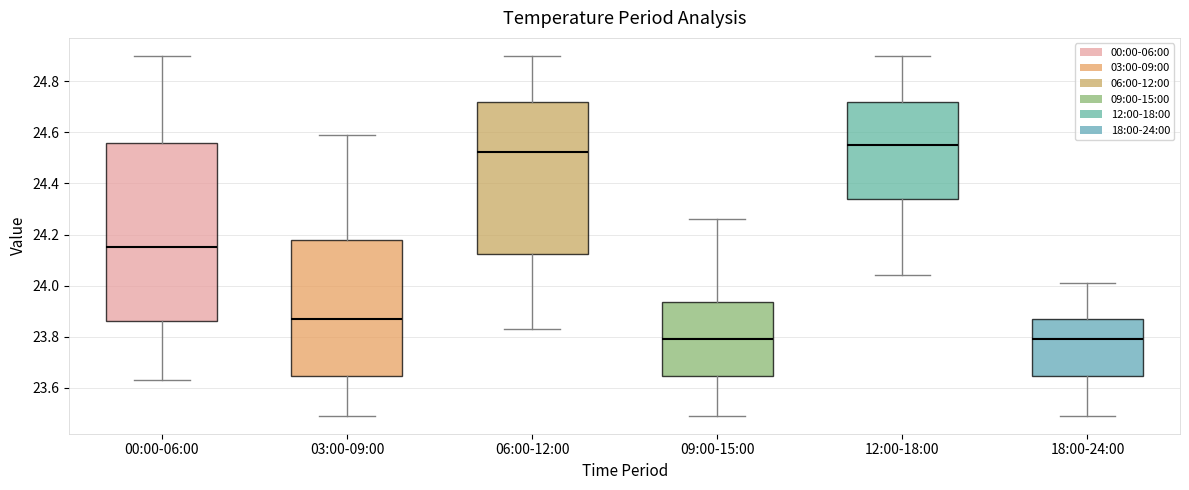

Reading left to right, read every box against the y-axis: the position of its median line, the range the box covers, and the ends of its whiskers. The values are not printed on the chart, so give them approximately, as read against the axis.

00:00-06:00: median 24.16, box 23.86 to 24.56, whiskers 23.64 to 24.90
03:00-09:00: median 23.88, box 23.64 to 24.18, whiskers 23.50 to 24.60
06:00-12:00: median 24.52, box 24.12 to 24.72, whiskers 23.84 to 24.90
09:00-15:00: median 23.80, box 23.64 to 23.94, whiskers 23.50 to 24.26
12:00-18:00: median 24.56, box 24.34 to 24.72, whiskers 24.04 to 24.90
18:00-24:00: median 23.80, box 23.64 to 23.88, whiskers 23.50 to 24.02